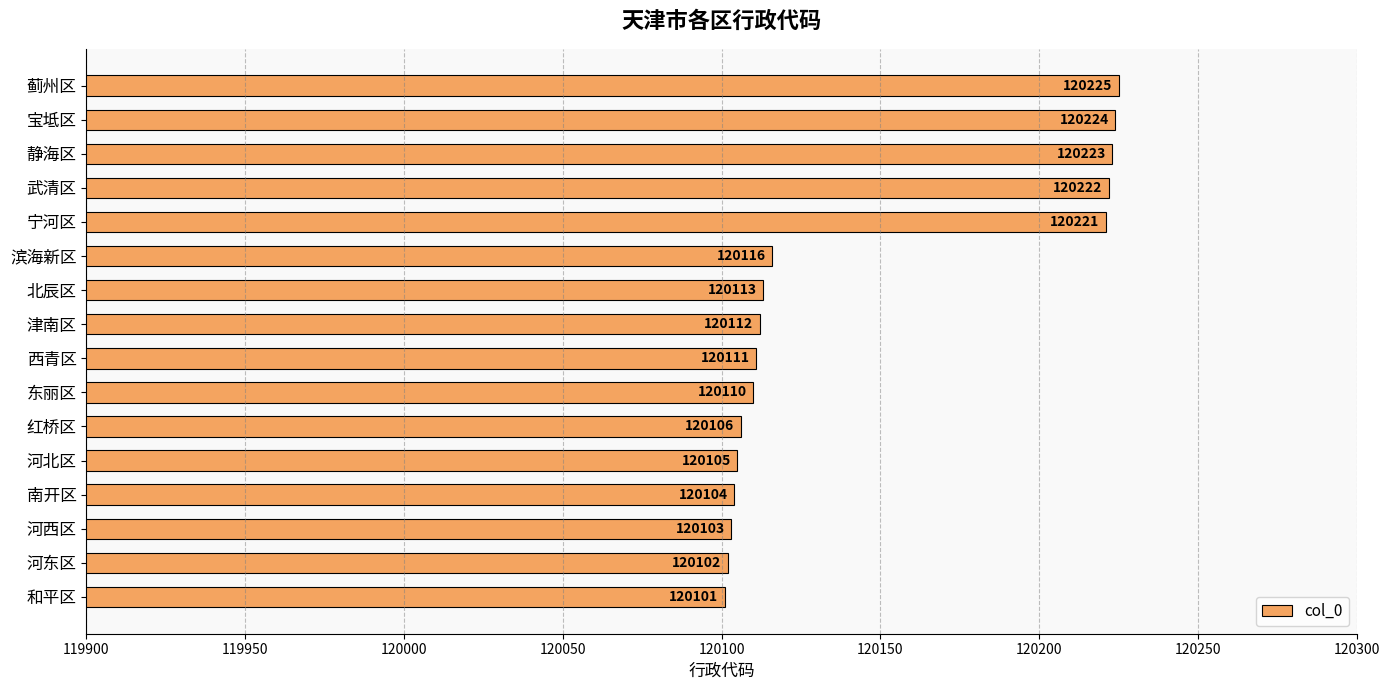

Does the chart contain stacked bars?

No